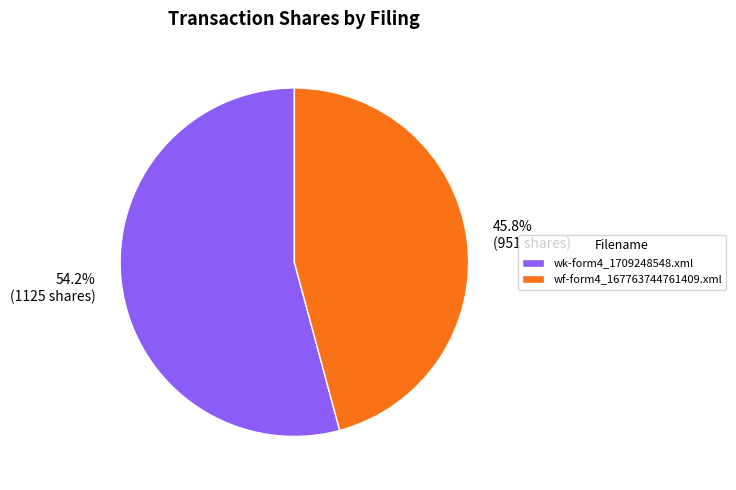

To the nearest percent, what is the combined percentage of wf-form4_167763744761409.xml and wk-form4_1709248548.xml?

100%